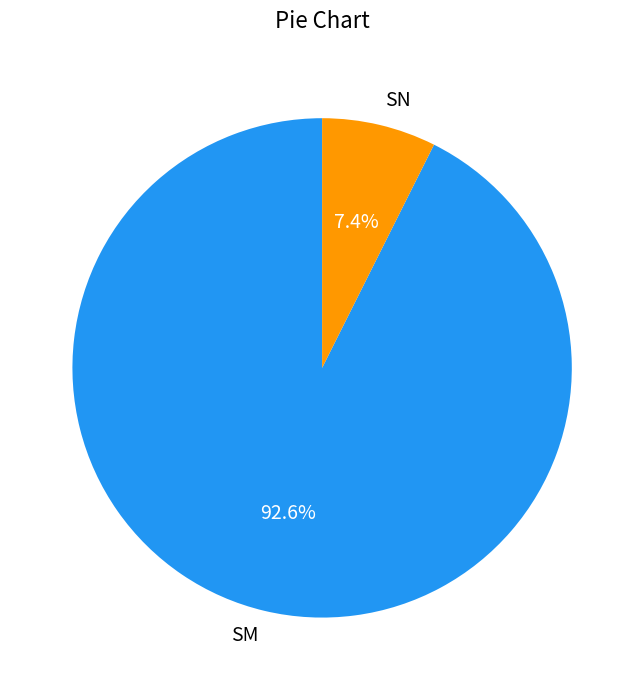

To the nearest percent, what is the average slice percentage?

50%